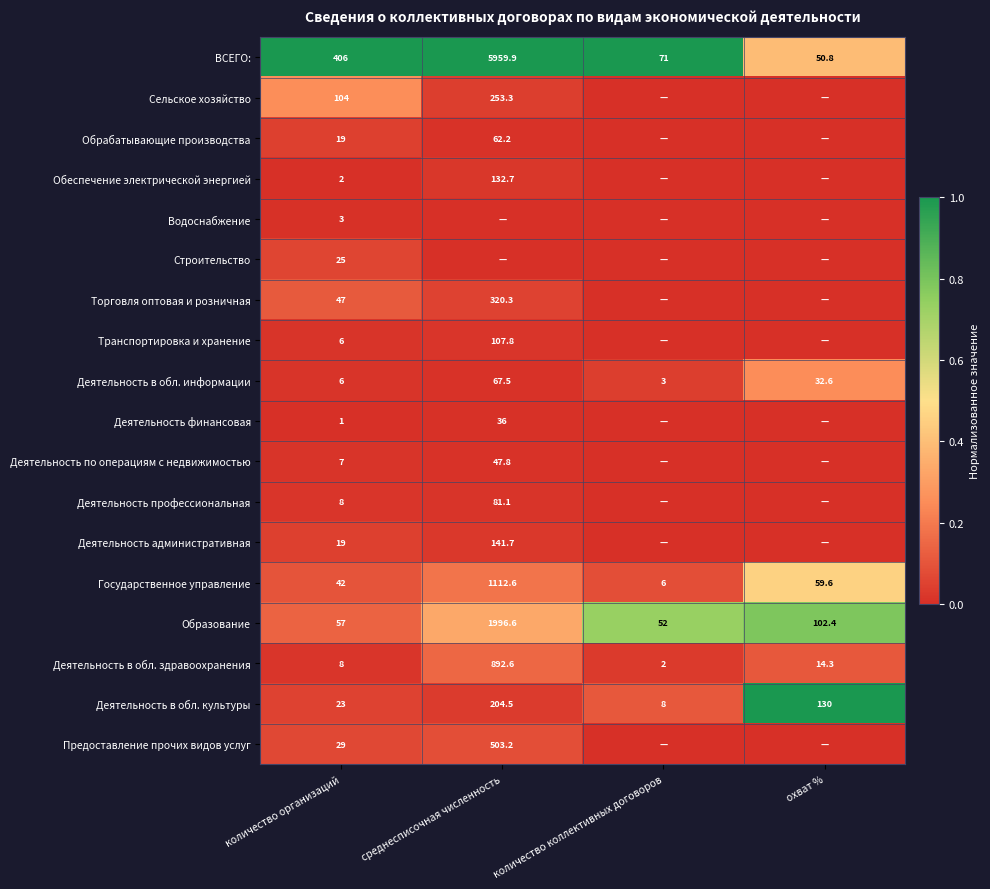

What is the spread (max minus min) of values at количество организаций?

405.0